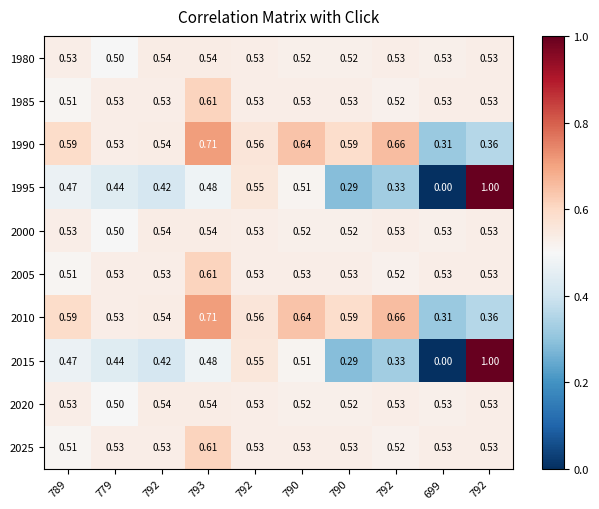

Reading right to left, transcribe all the data shown in this chart.

1980: 792=0.5	699=0.5	792=0.5	790=0.5	790=0.5	792=0.5	793=0.5	792=0.5	779=0.5	789=0.5
1985: 792=0.5	699=0.5	792=0.5	790=0.5	790=0.5	792=0.5	793=0.6	792=0.5	779=0.5	789=0.5
1990: 792=0.4	699=0.3	792=0.7	790=0.6	790=0.6	792=0.6	793=0.7	792=0.5	779=0.5	789=0.6
1995: 792=1.0	699=0.0	792=0.3	790=0.3	790=0.5	792=0.6	793=0.5	792=0.4	779=0.4	789=0.5
2000: 792=0.5	699=0.5	792=0.5	790=0.5	790=0.5	792=0.5	793=0.5	792=0.5	779=0.5	789=0.5
2005: 792=0.5	699=0.5	792=0.5	790=0.5	790=0.5	792=0.5	793=0.6	792=0.5	779=0.5	789=0.5
2010: 792=0.4	699=0.3	792=0.7	790=0.6	790=0.6	792=0.6	793=0.7	792=0.5	779=0.5	789=0.6
2015: 792=1.0	699=0.0	792=0.3	790=0.3	790=0.5	792=0.6	793=0.5	792=0.4	779=0.4	789=0.5
2020: 792=0.5	699=0.5	792=0.5	790=0.5	790=0.5	792=0.5	793=0.5	792=0.5	779=0.5	789=0.5
2025: 792=0.5	699=0.5	792=0.5	790=0.5	790=0.5	792=0.5	793=0.6	792=0.5	779=0.5	789=0.5